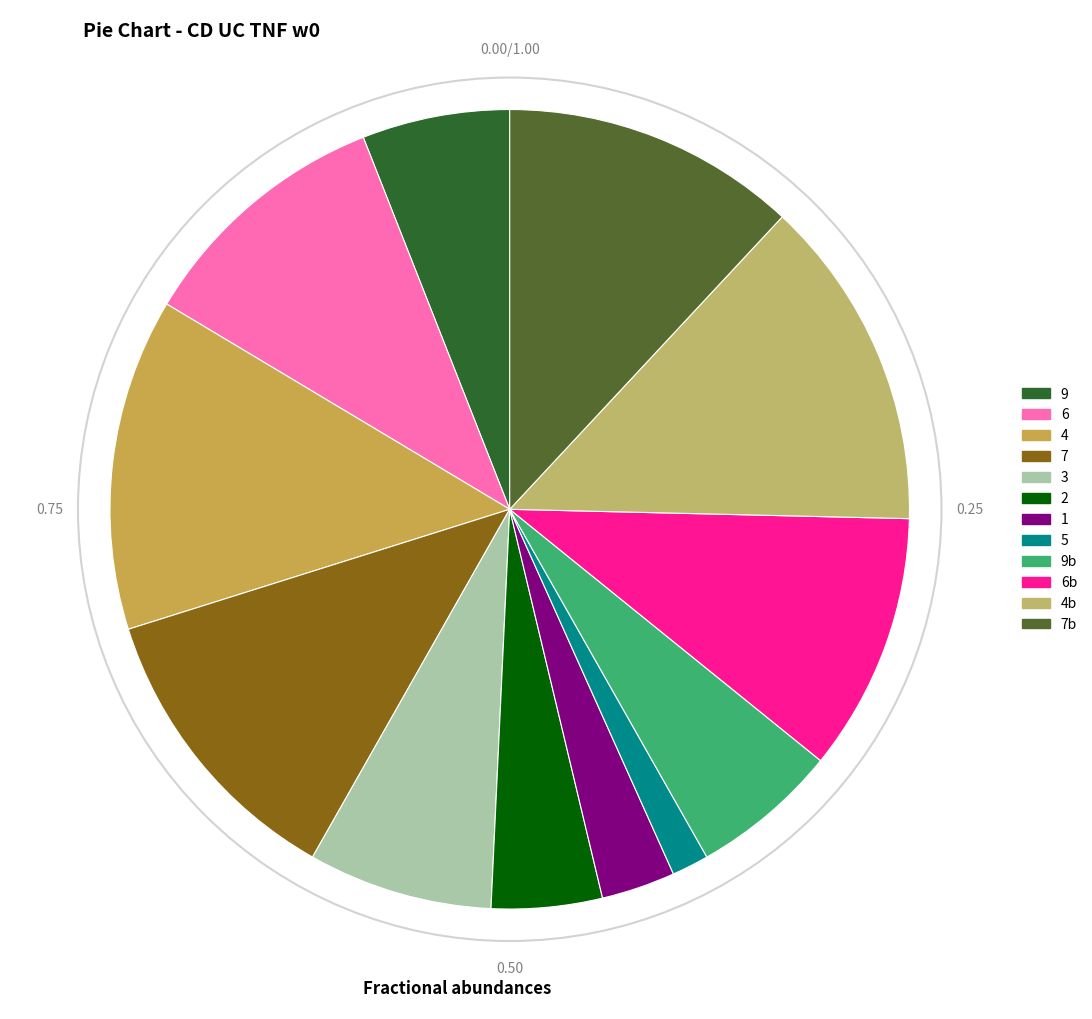

What is the ratio of the value at 9 to the value at 7?

0.5